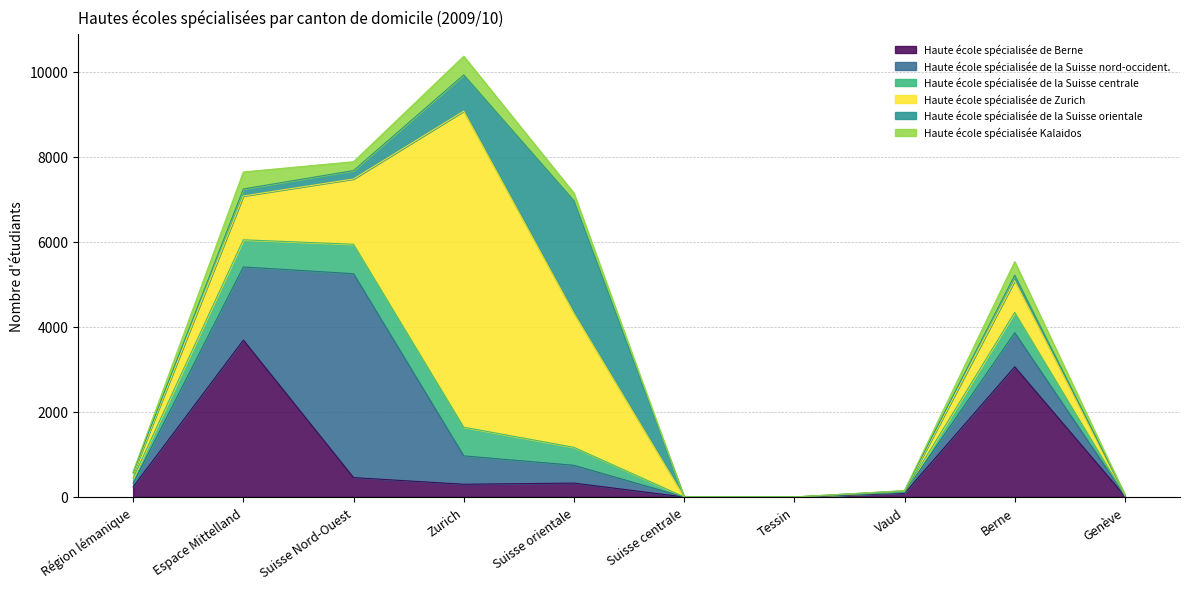

Where does the Haute école spécialisée Kalaidos series first go above 178?

Espace Mittelland